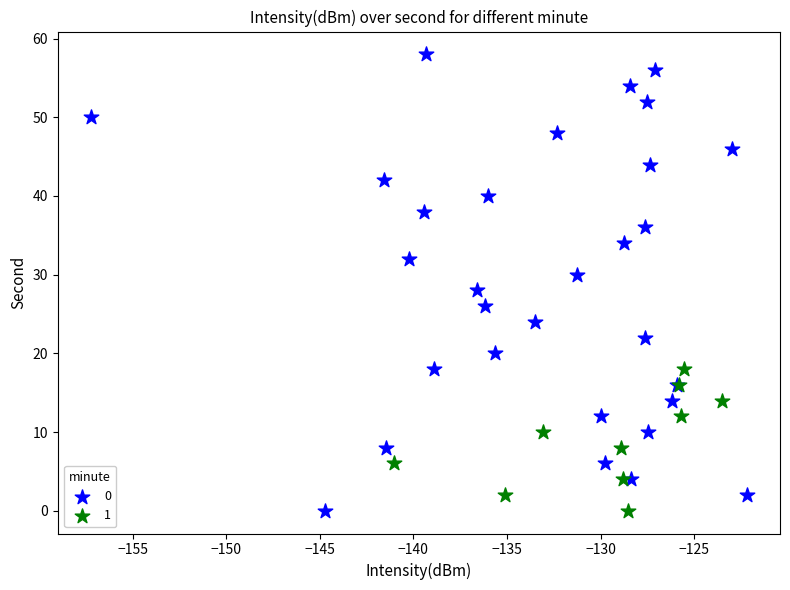

What are all the series names shown in the legend?

0, 1